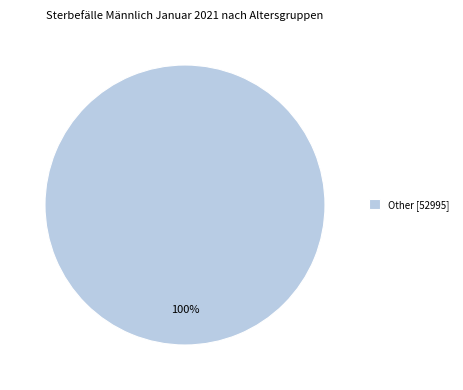

How many segments does this pie chart have?

1